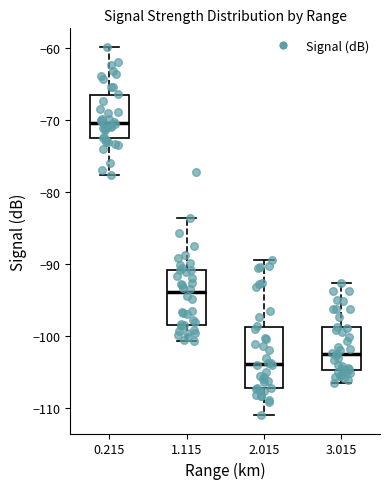

Which box's median line is the highest?

0.215